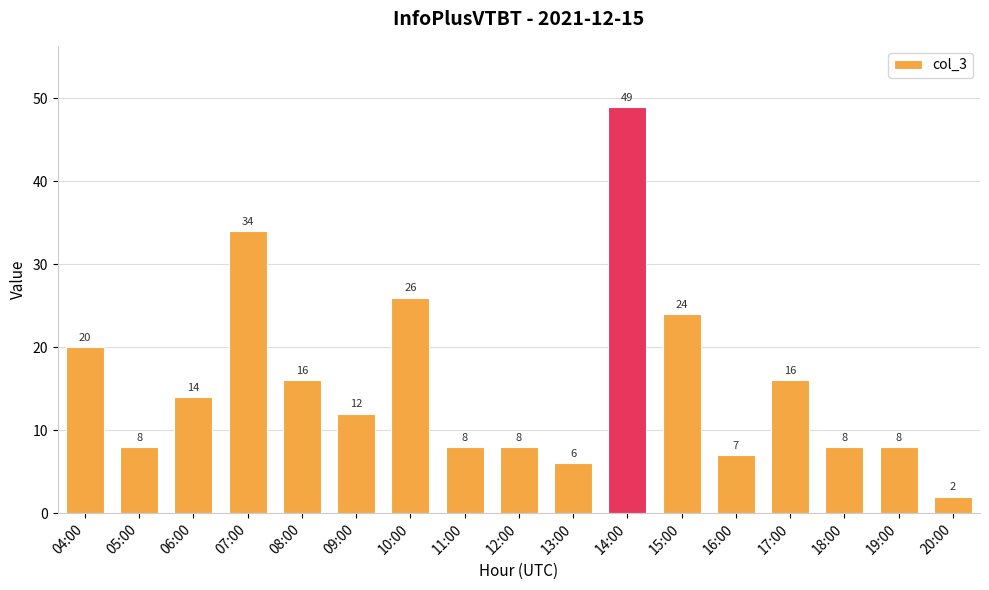

Are the bars grouped side by side (vs. stacked)?

No